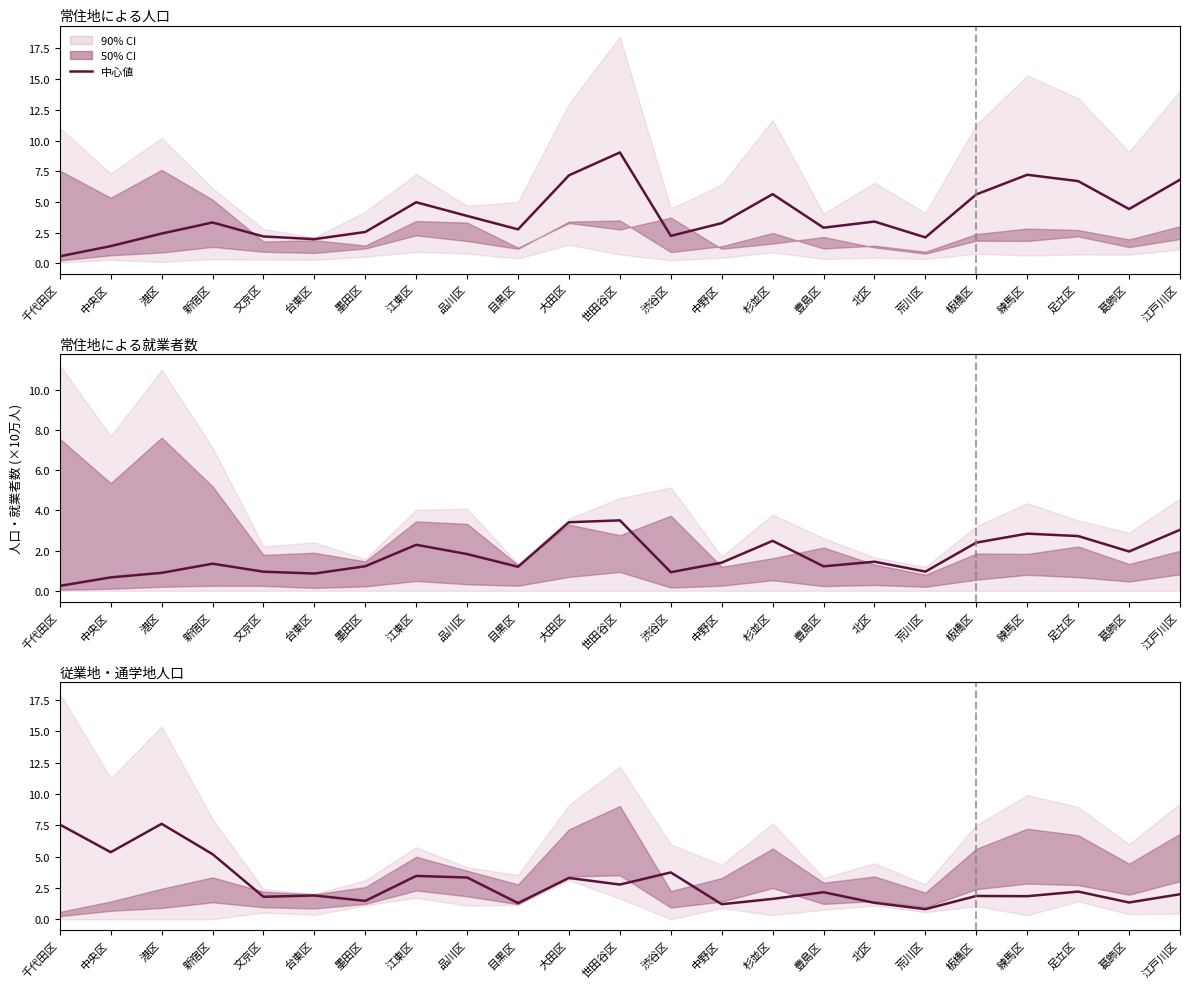

How many lines are shown in the chart?

3